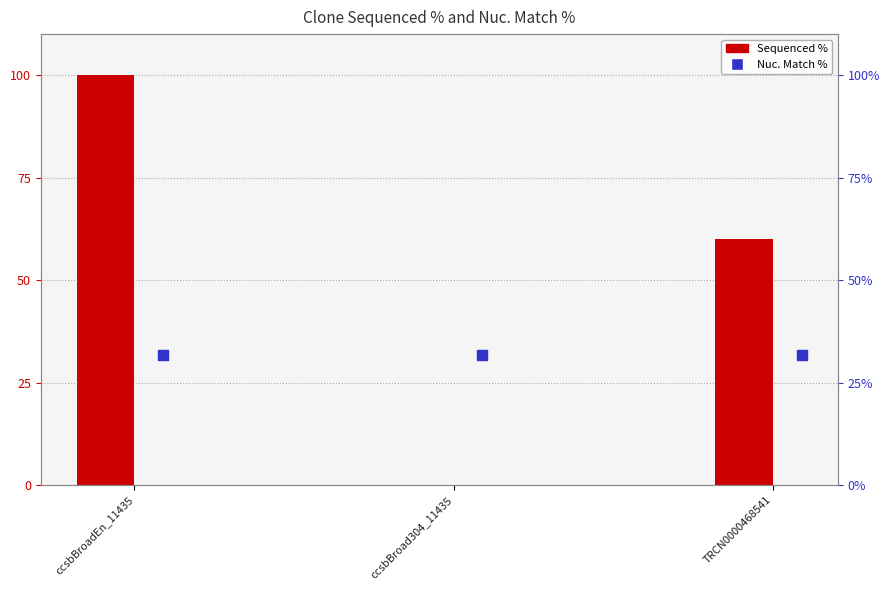

What is the total value across all series at TRCN0000468541?

91.9